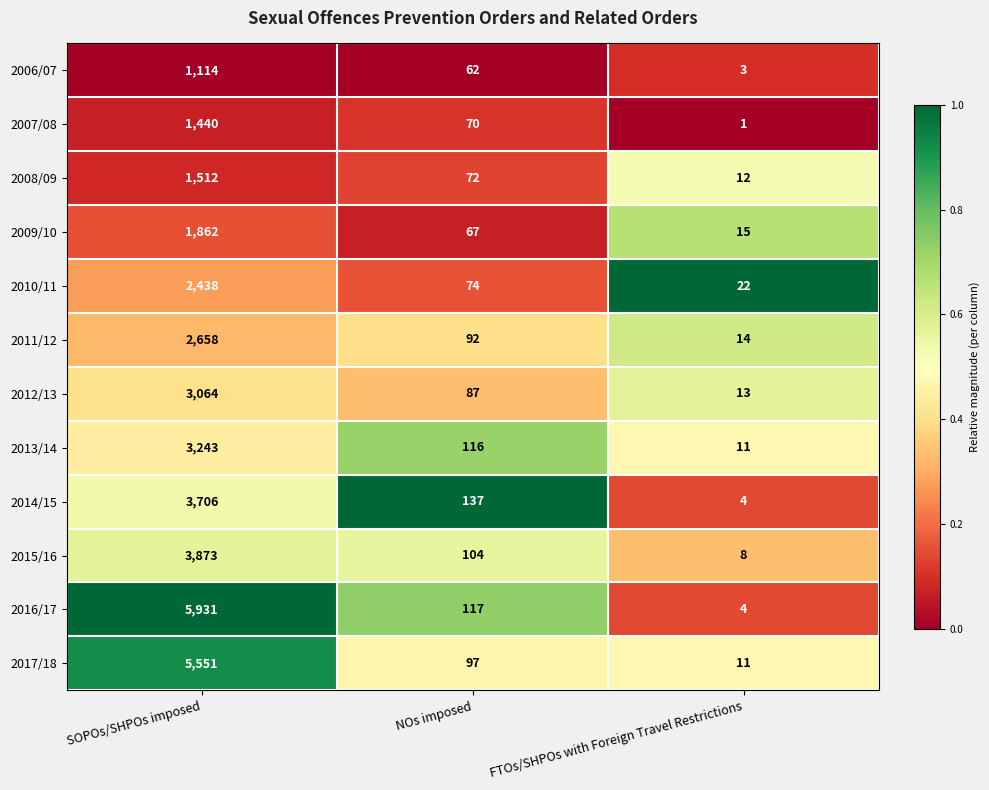

What is the maximum value for 2010/11?

2438